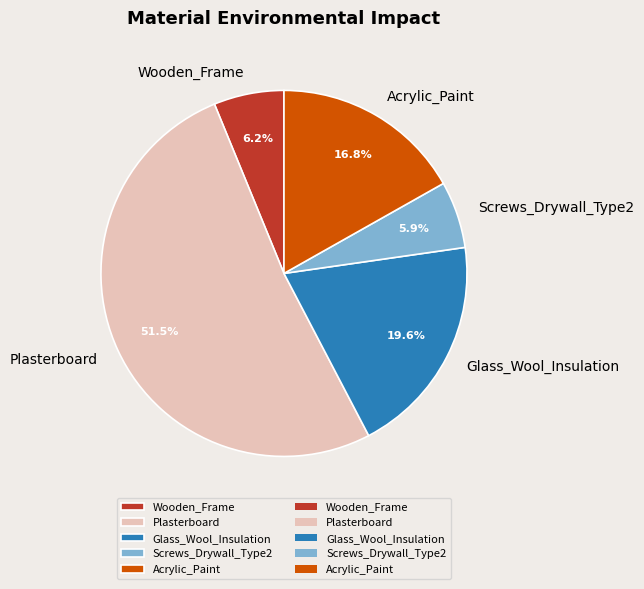

Is there a majority slice in this chart?

Yes